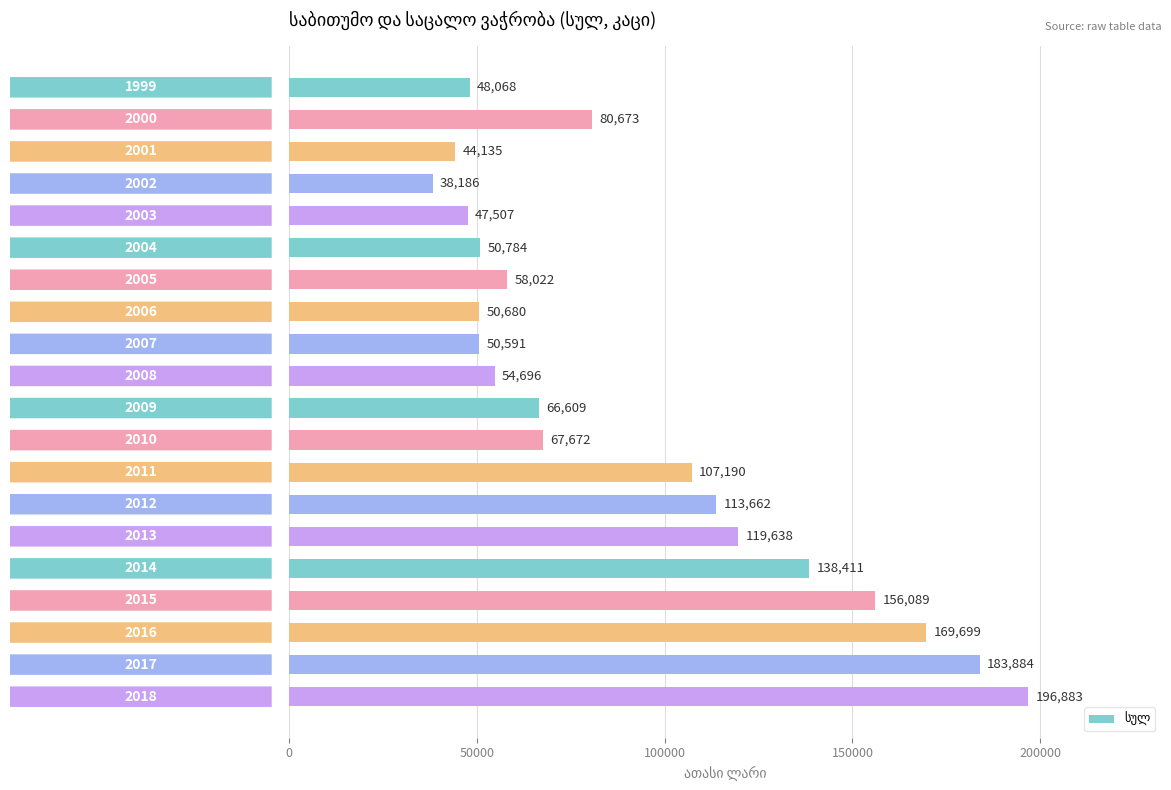

What is the change in value from 2001 to 2011?

+63055